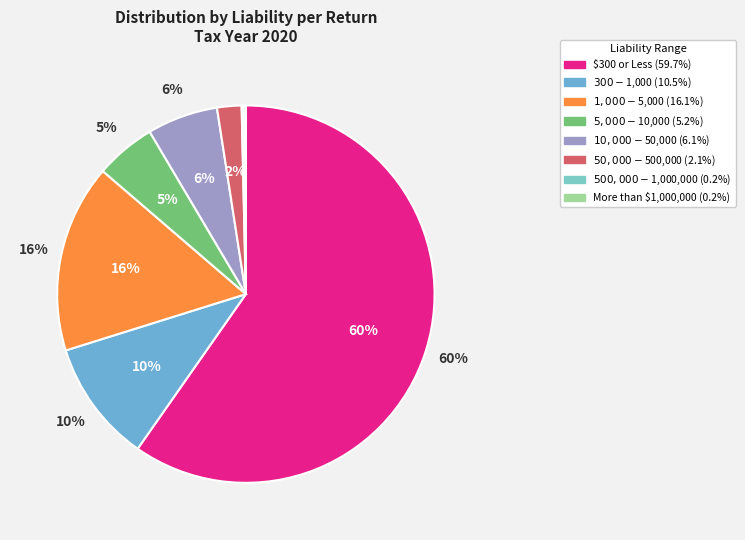

To the nearest percent, what percentage of the pie is $300 or Less?

60%